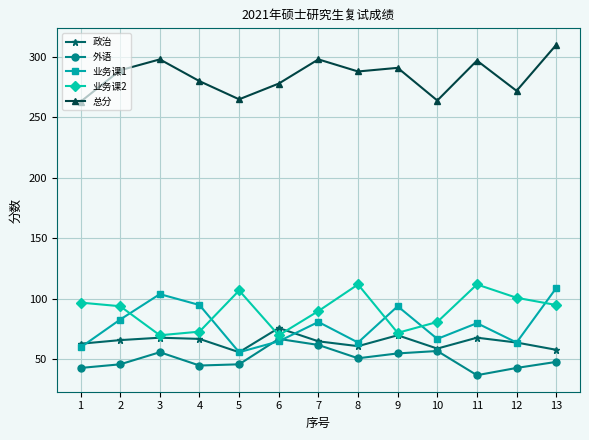

What is the difference between the highest and lowest values at 12?

229